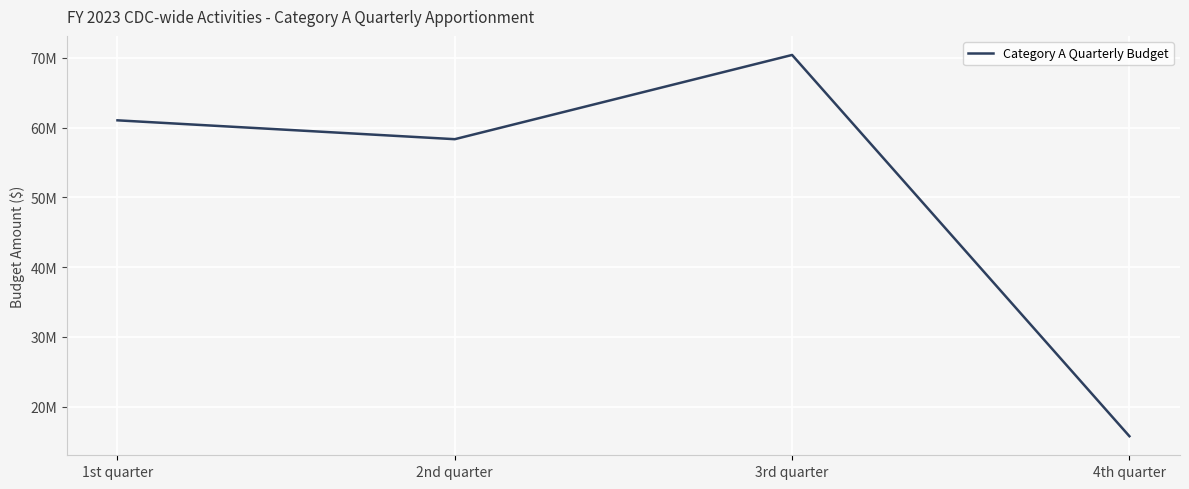

Is this an area chart (filled region under the line)?

No